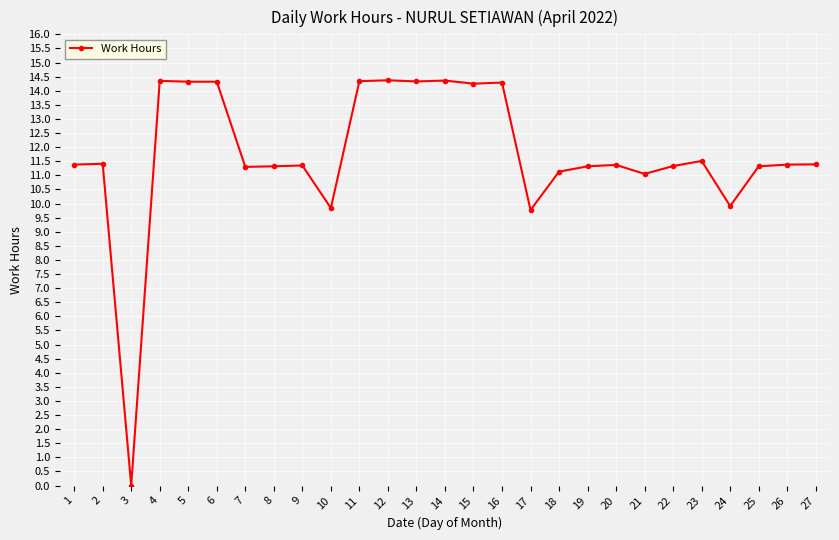

The value at 12 is 21.4. True or false?

False